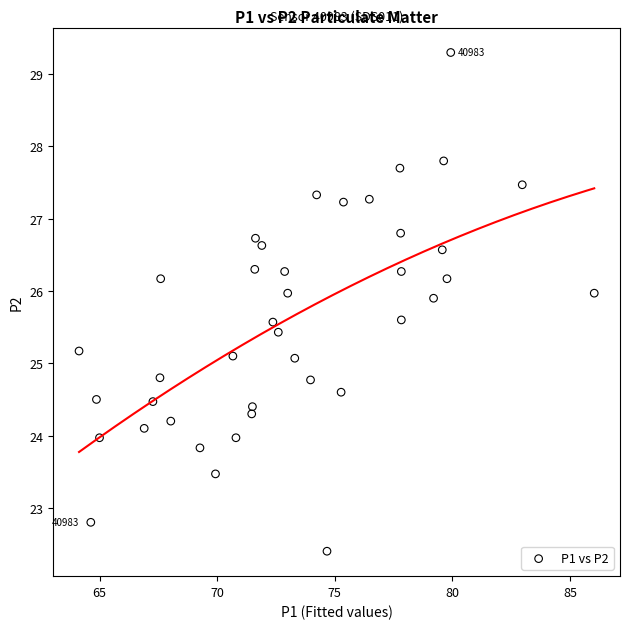

What is the range of X values (max minus min)?

21.9